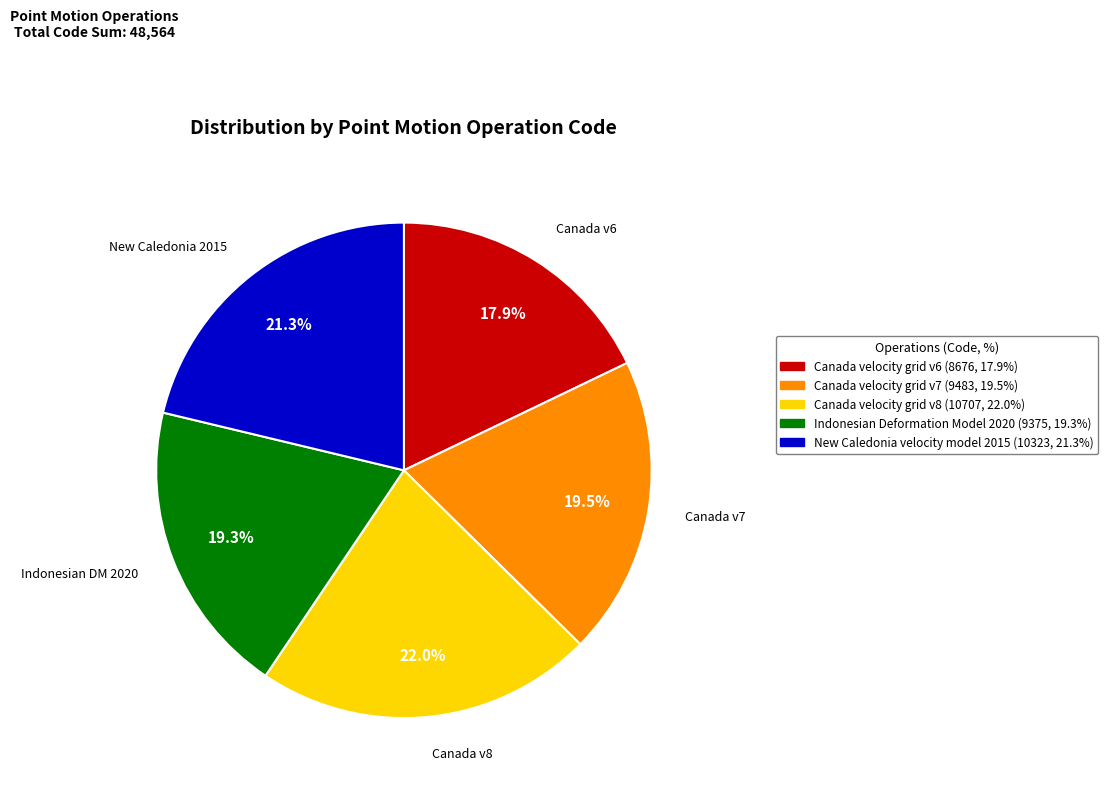

The Canada velocity grid v8 slice represents 22% of the pie. True or false?

True